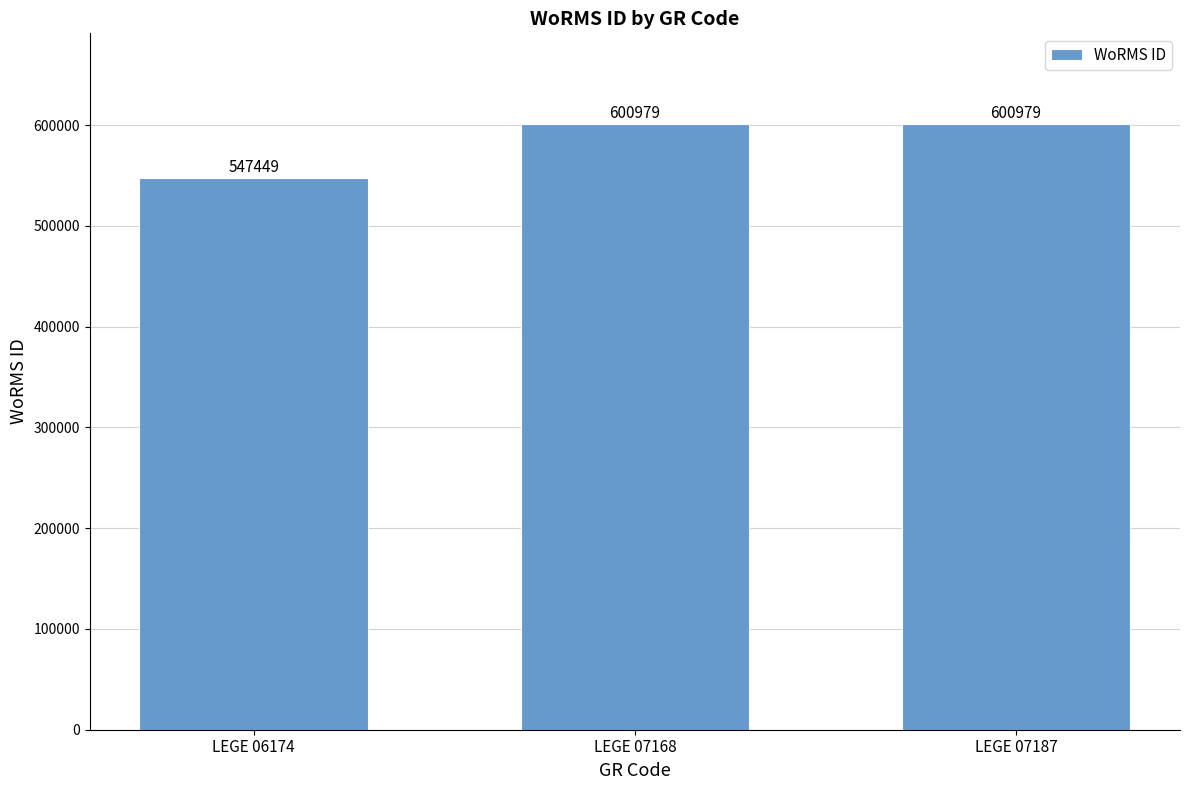

What value does the data have at LEGE 07168, to the nearest 100?

601000